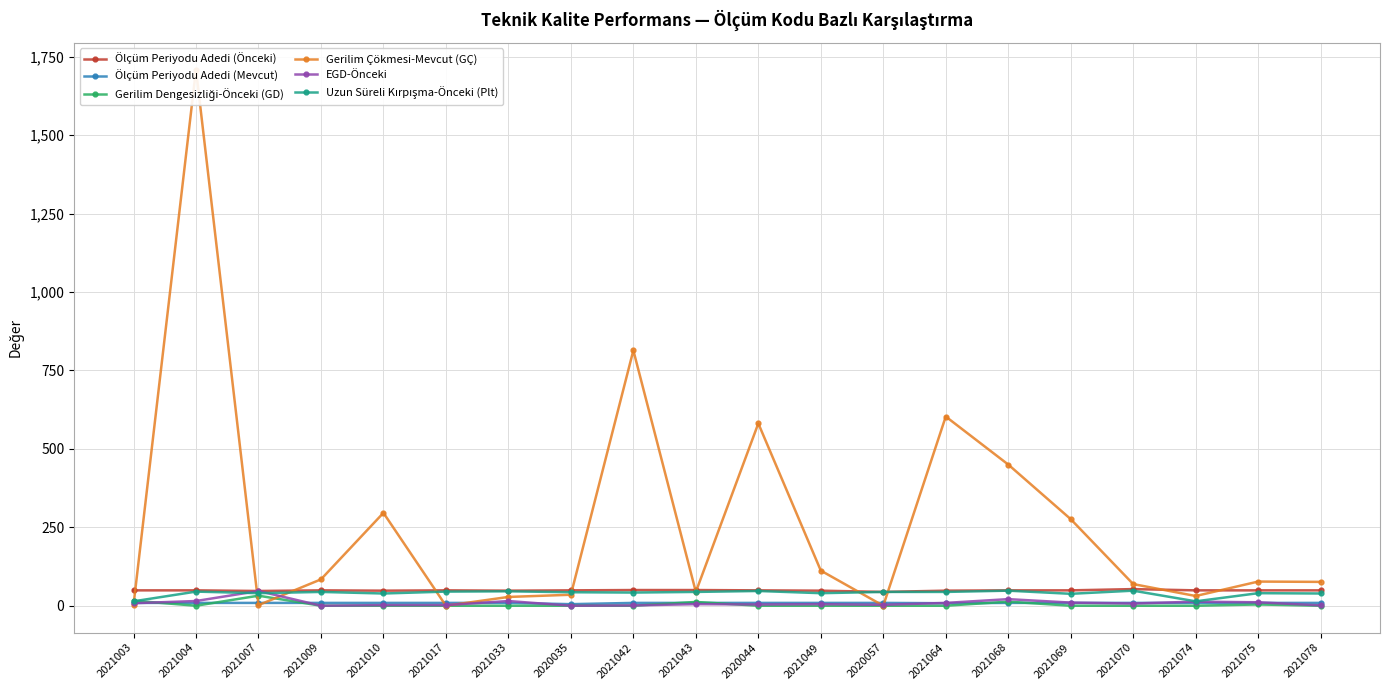

What is the approximate value of Ölçüm Periyodu Adedi (Önceki) at 2020035?

49